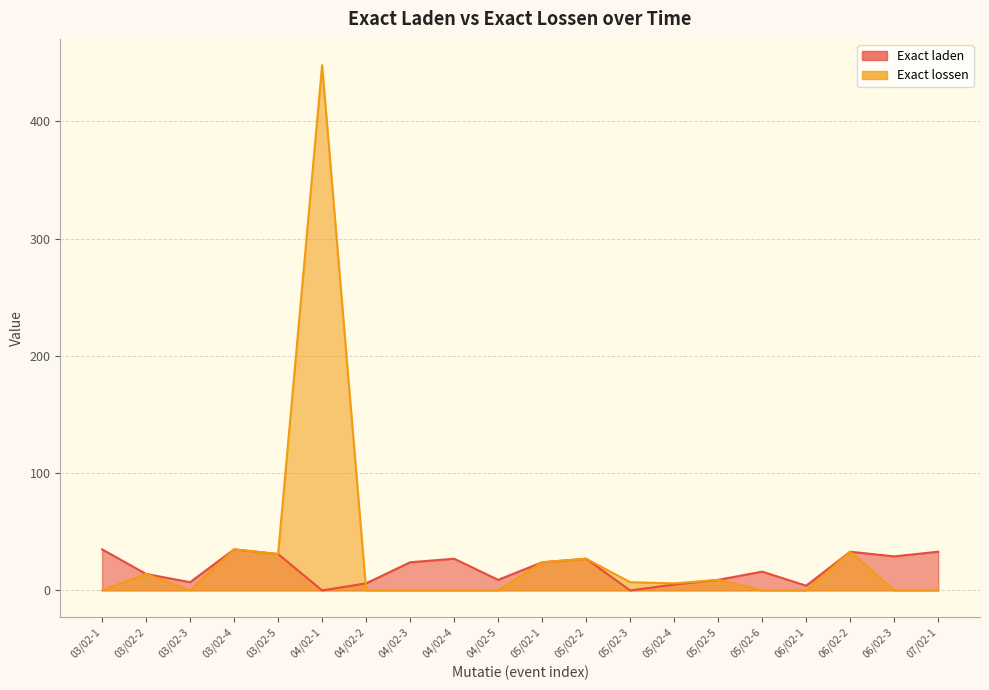

What is the label of the 8th point from the left?

04/02-3